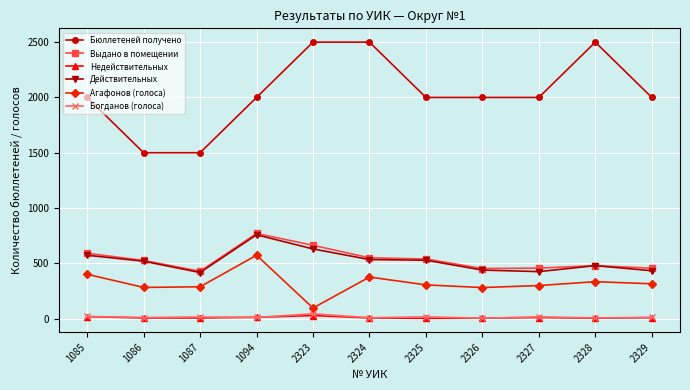

Is it true that Выдано в помещении equals 245 at 2323?

False